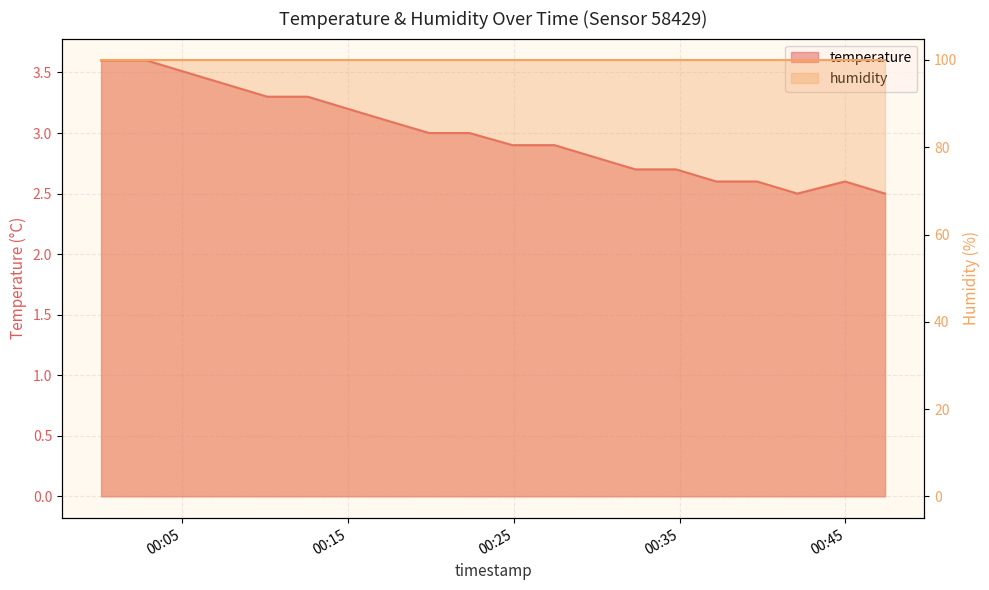

What position from the left is 2023-02-24T00:32:20?

14